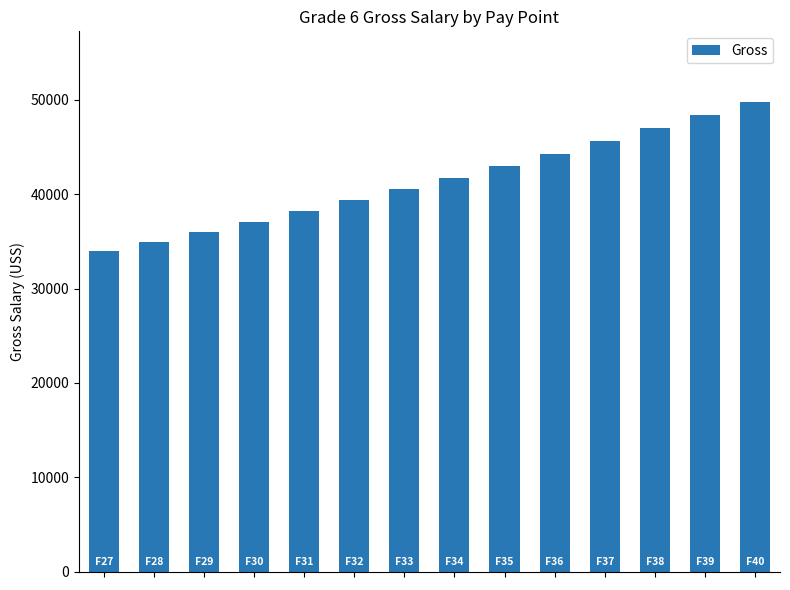

What is the greatest value displayed?

49794